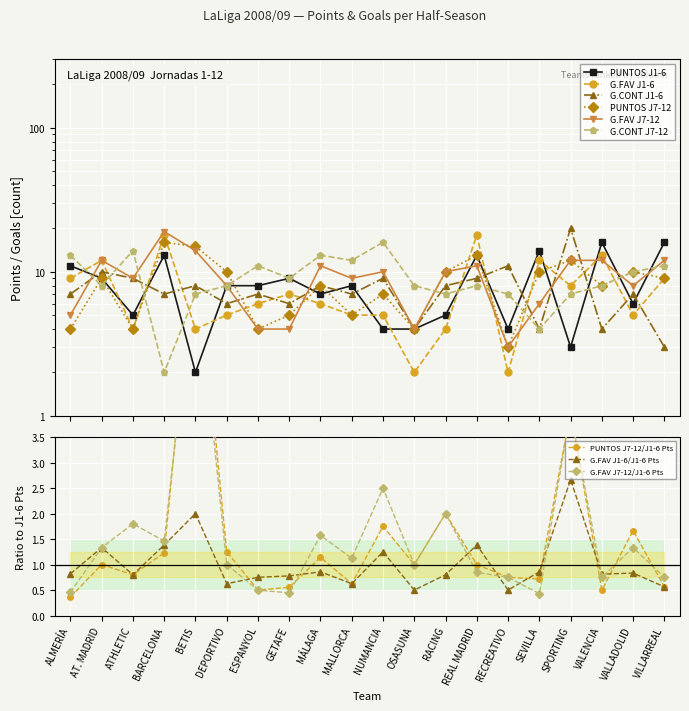

The PUNTOS J7-12 series shows 12 at SPORTING. True or false?

True